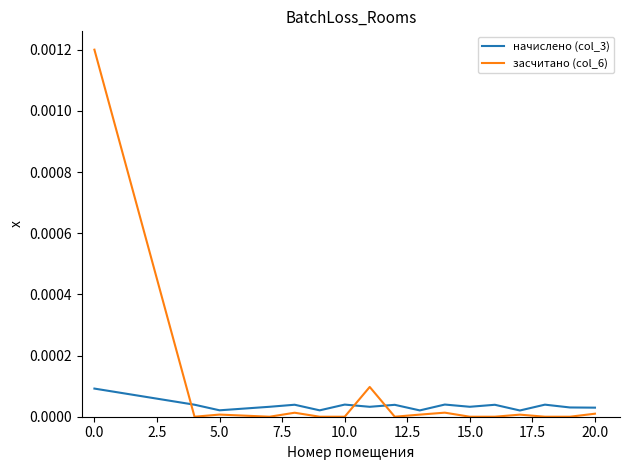

At how many categories does at least one series exceed 0?

17